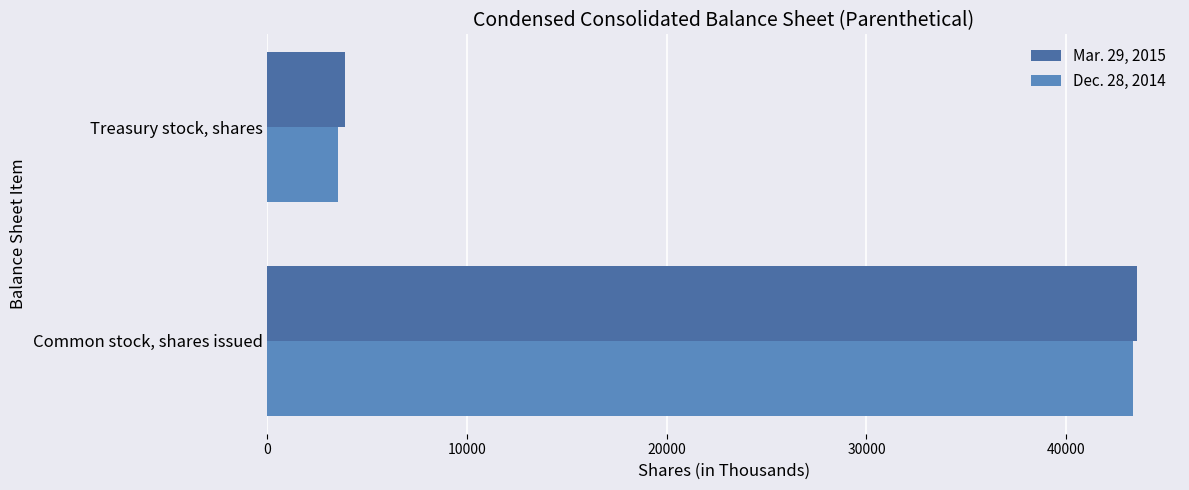

Rank the series by their average value, from highest to lowest.

Mar. 29, 2015, Dec. 28, 2014